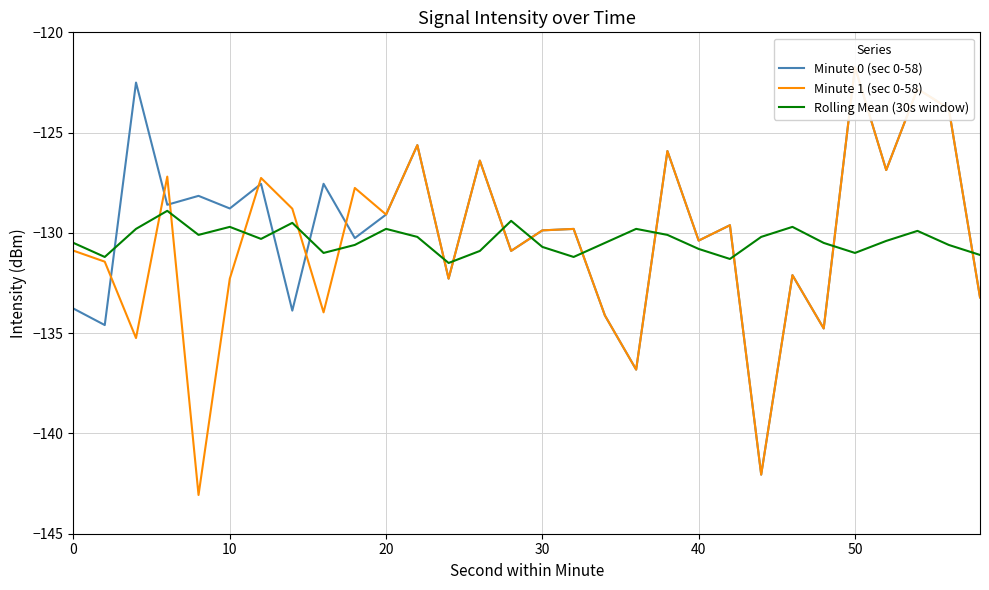

How many series are shown in this chart?

3